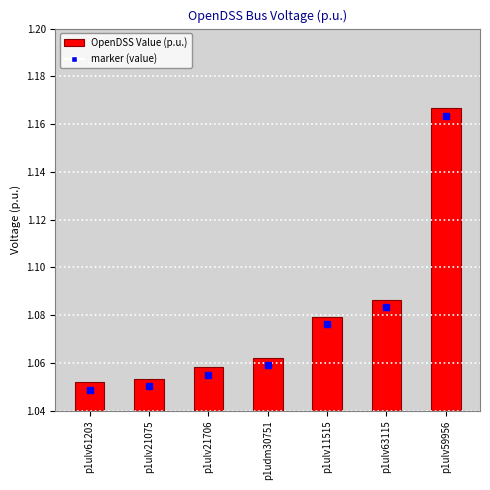

What is the label of the 6th bar from the left?

p1ulv63115